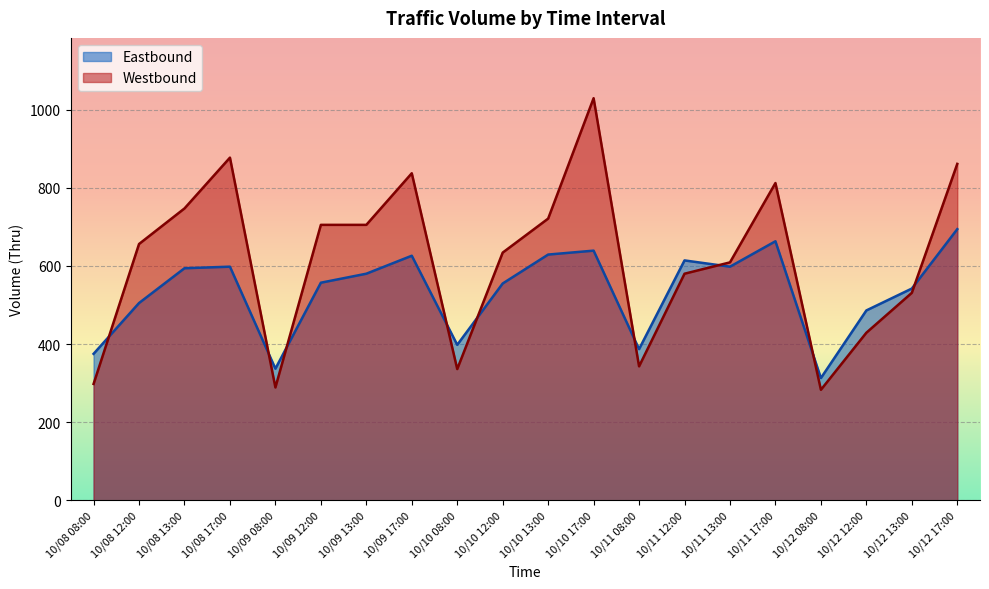

How many lines are shown in the chart?

2